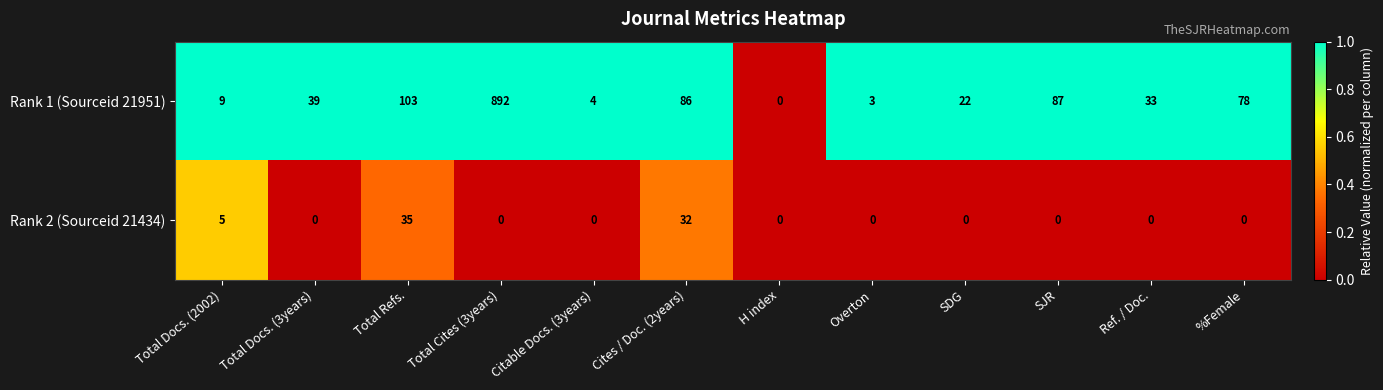

The Rank 2 (Sourceid 21434) series shows 0 at Citable Docs. (3years). True or false?

True